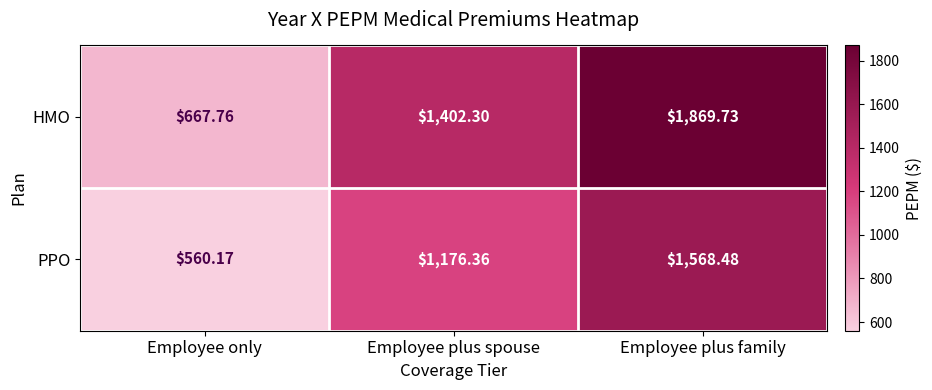

List the labels in order of PPO value, smallest first.

Employee only, Employee plus spouse, Employee plus family